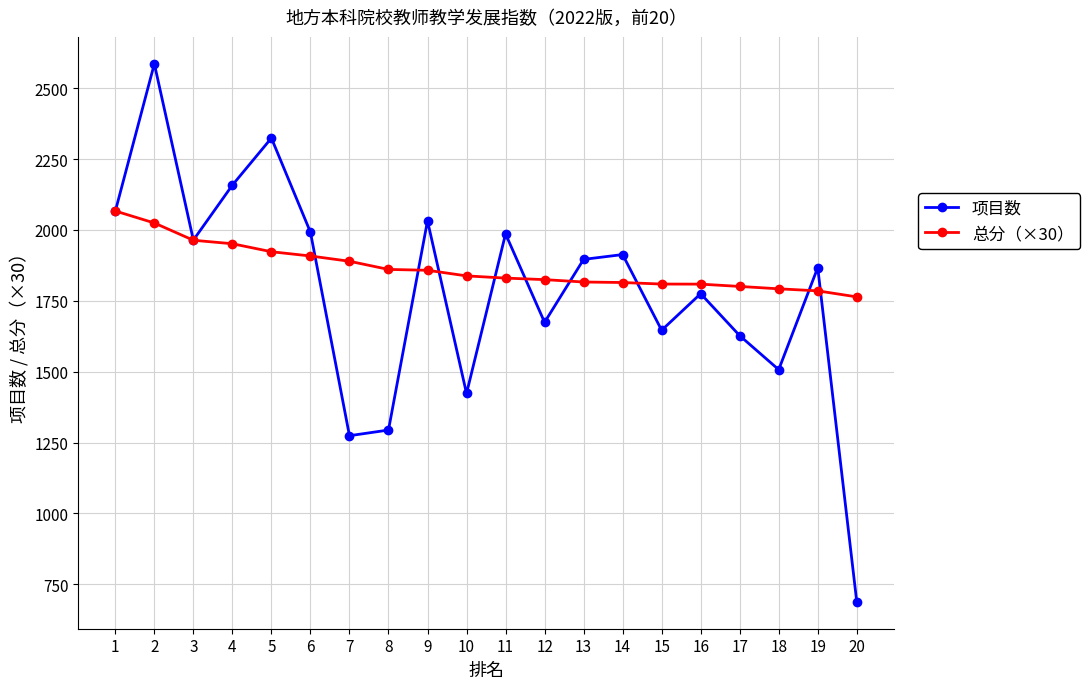

What is the average value of the 总分（×30） series?

1866.3